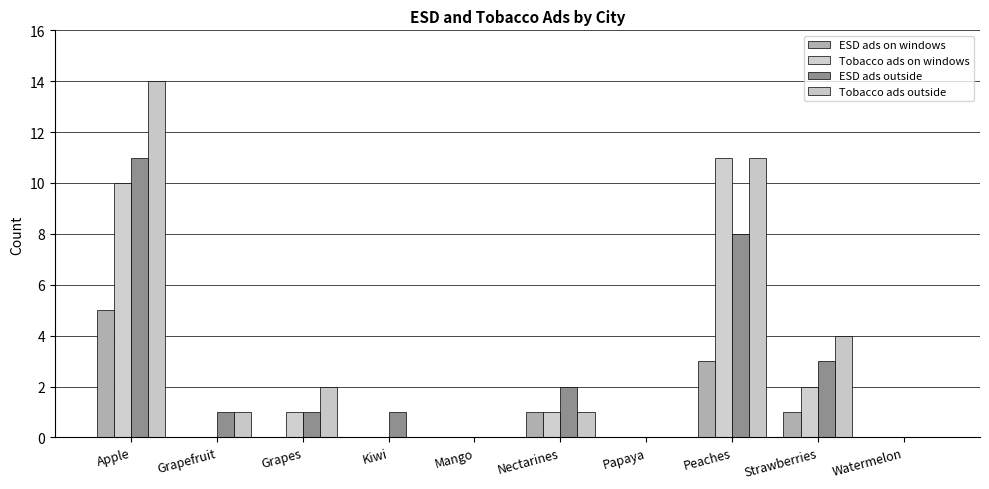

How many groups of bars are there?

10